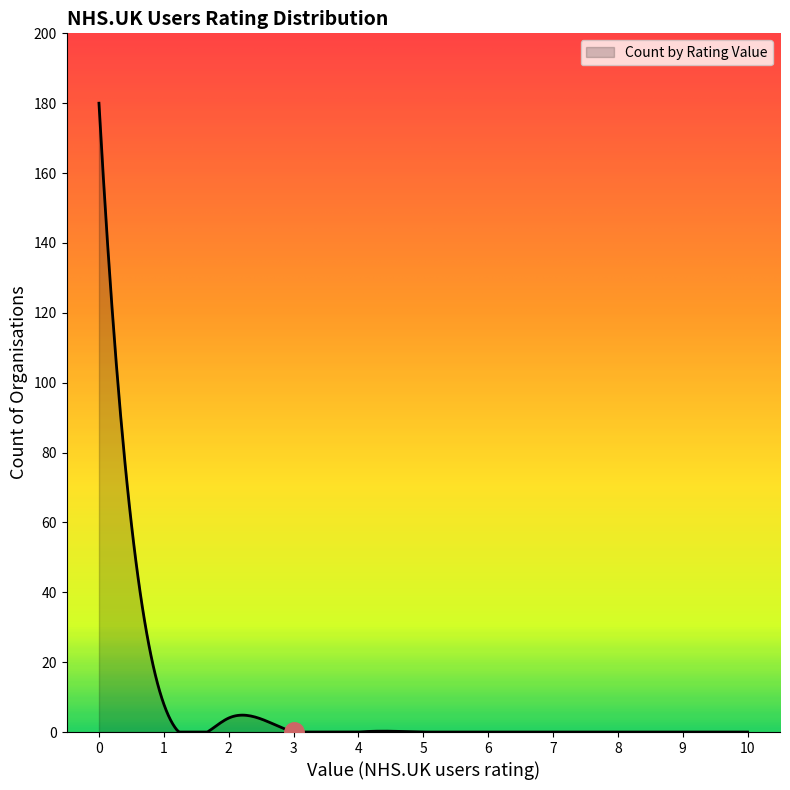

How many lines are shown in the chart?

1